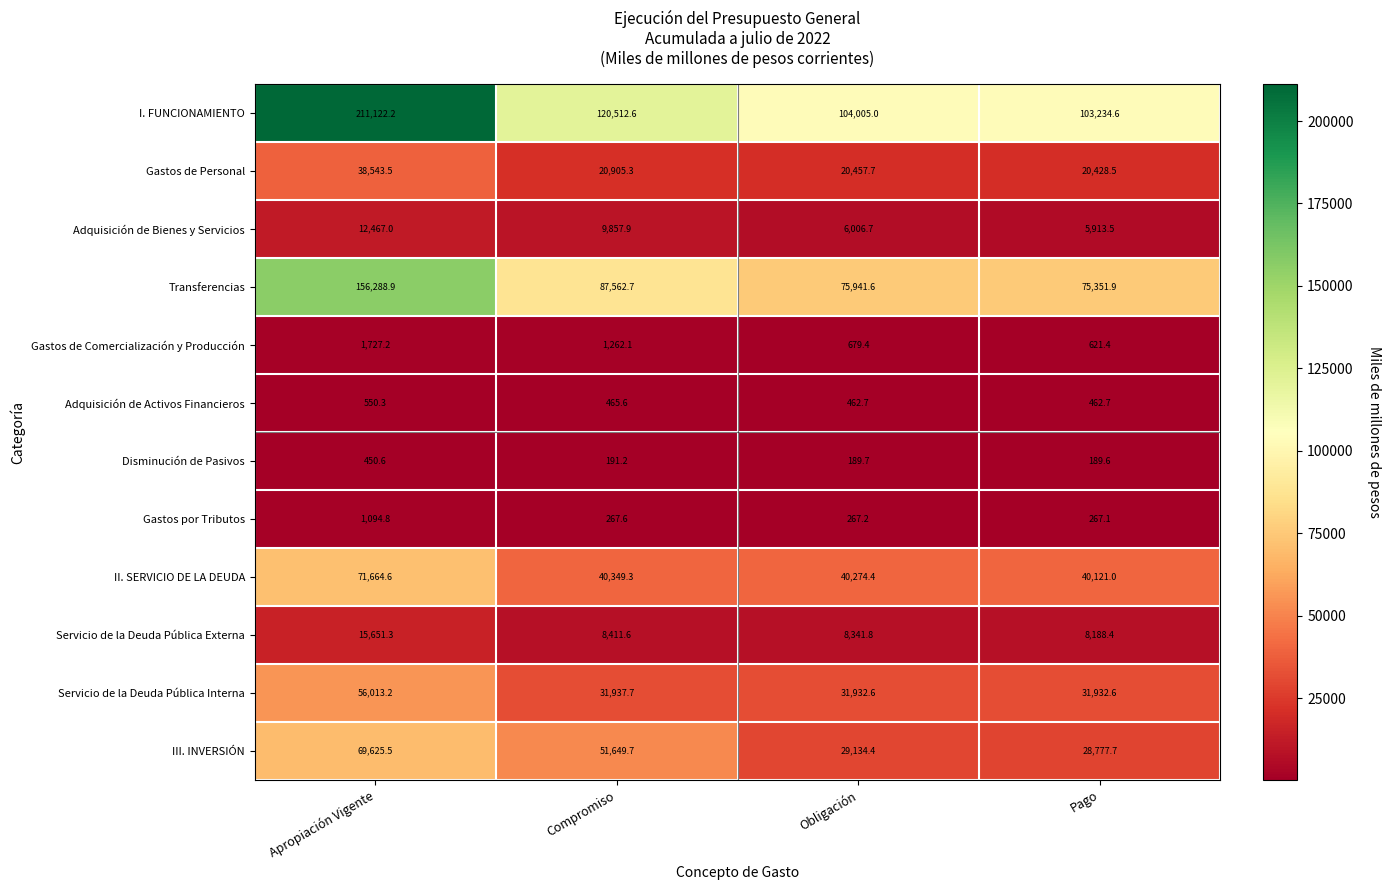

Which series has the widest spread of values?

I. FUNCIONAMIENTO